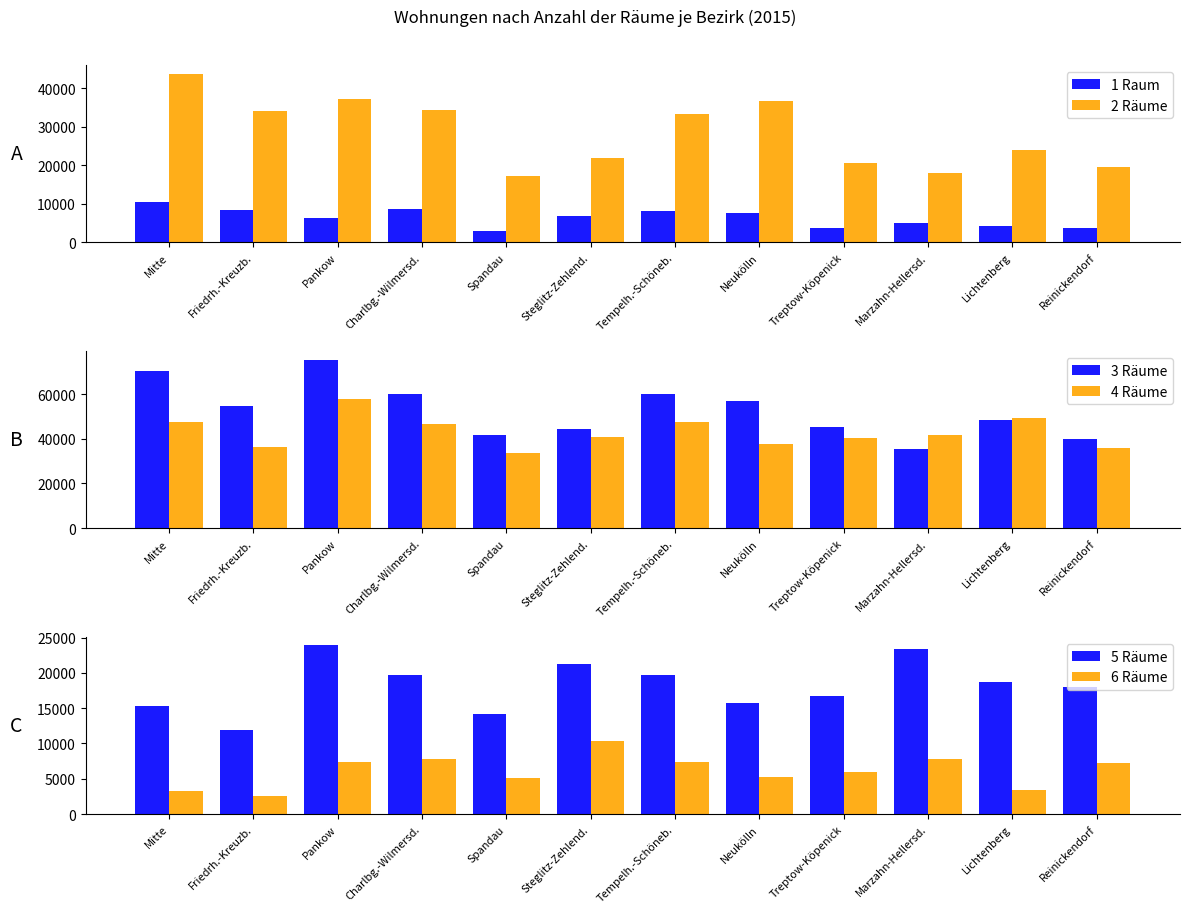

What is the label of the 3rd bar from the left?

Pankow